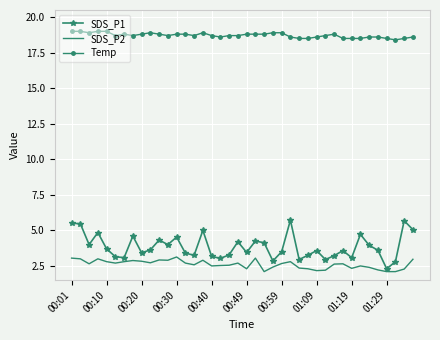

List the series in order of their peak value, highest first.

Temp, SDS_P1, SDS_P2